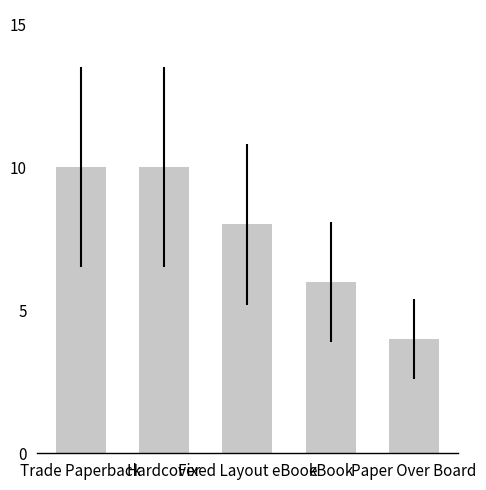

What is the label of the 5th bar from the right?

Trade Paperback